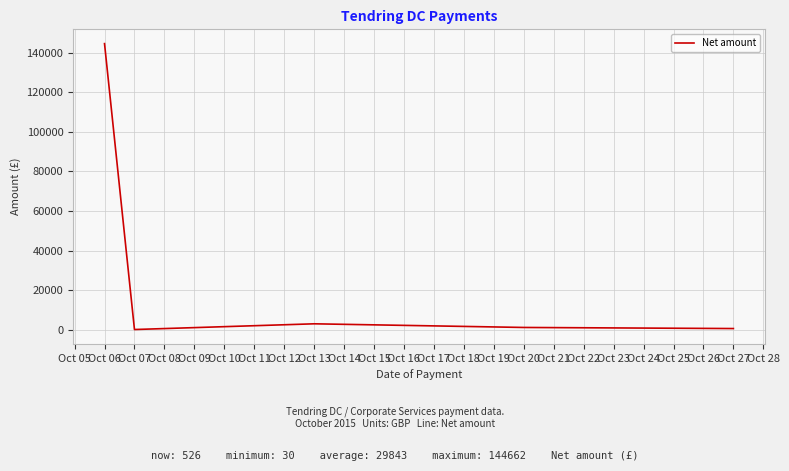

Is it true that the value at Oct 06 is 245644.4?

False